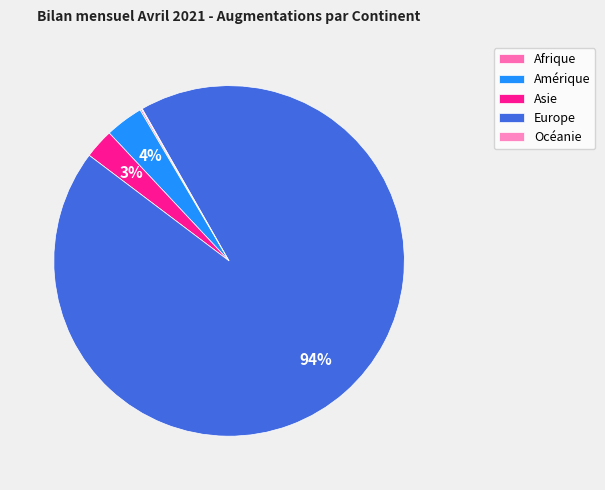

Approximately how many times larger is the value at Europe compared to Afrique?

634.2